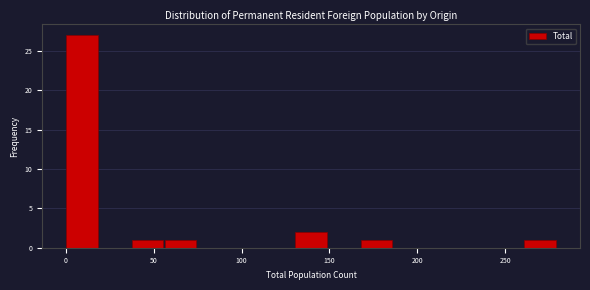

Read against the x-axis, roughly where is the centre of the tallest bar?

10